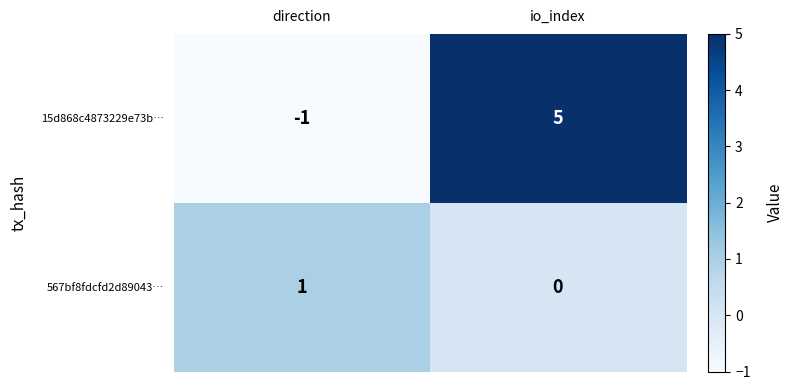

At which label does 15d868c4873229e73b… reach its minimum?

direction